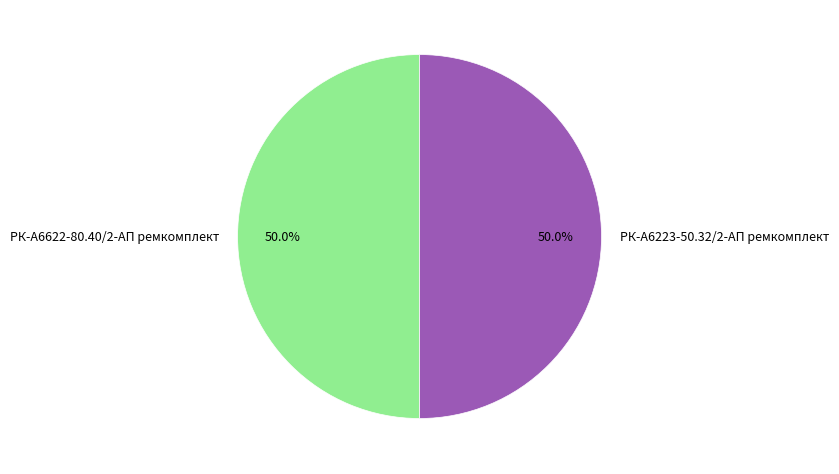

To the nearest percent, what portion does РК-А6622-80.40/2-АП ремкомплект represent?

50%